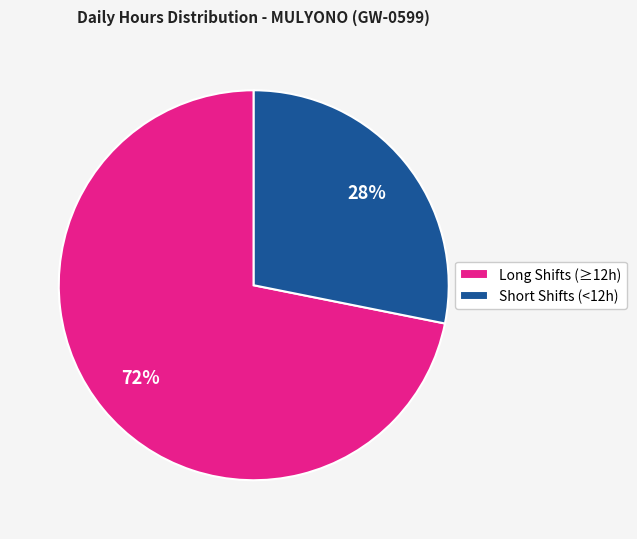

To the nearest percent, what is the difference between the largest and smallest slice percentages?

44%